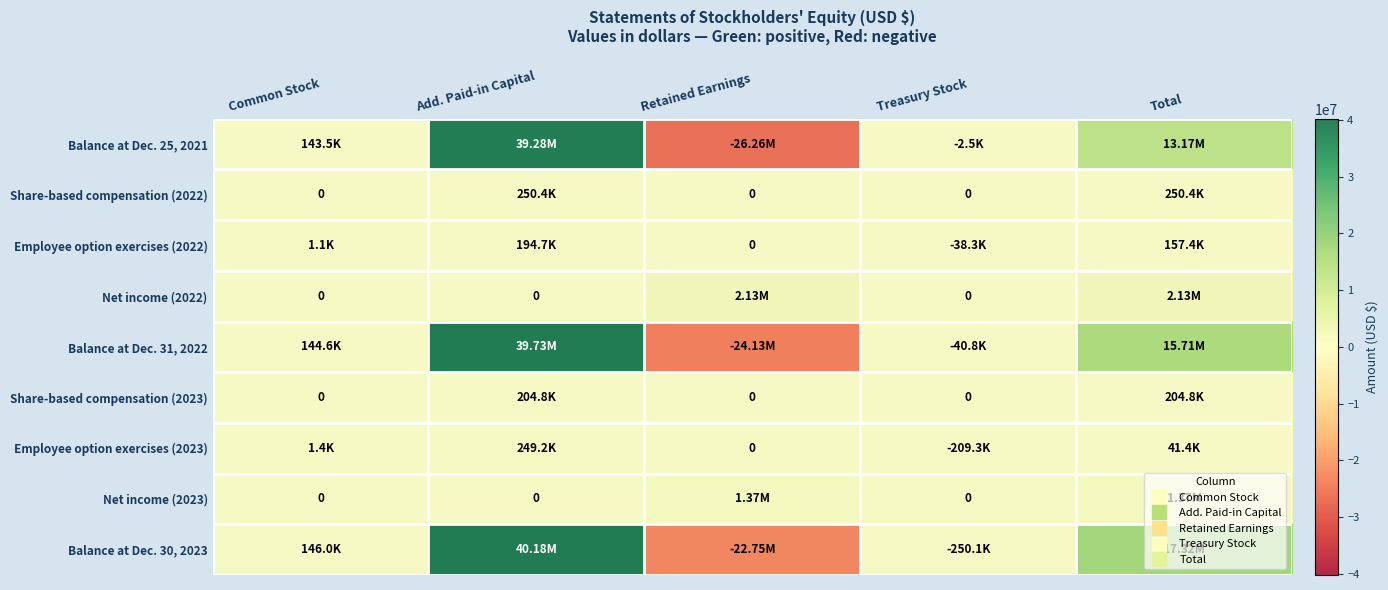

The Balance at Dec. 30, 2023 series shows 40180893 at Add. Paid-in Capital. True or false?

True